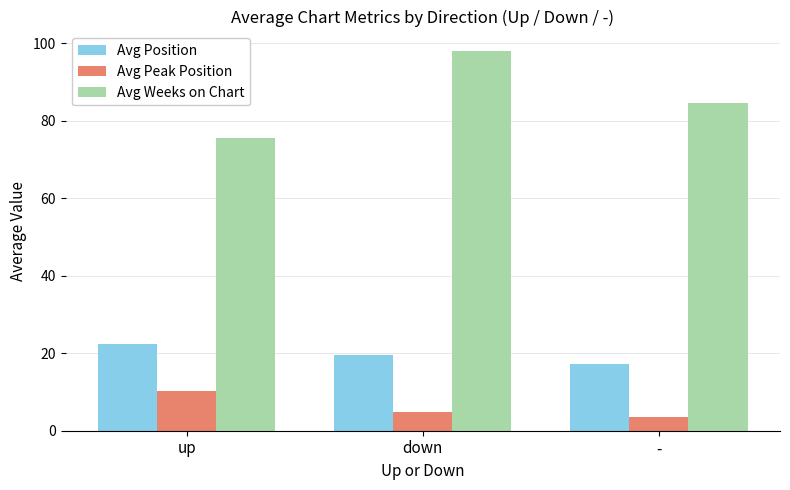

What is the maximum value for Avg Peak Position?

10.3